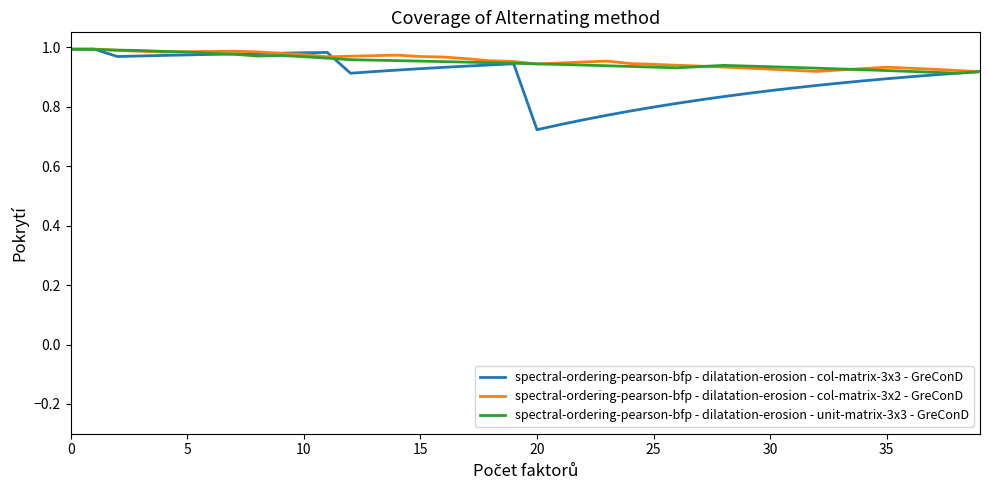

Which series has the widest spread of values?

spectral-ordering-pearson-bfp - dilatation-erosion - col-matrix-3x3 - GreConD